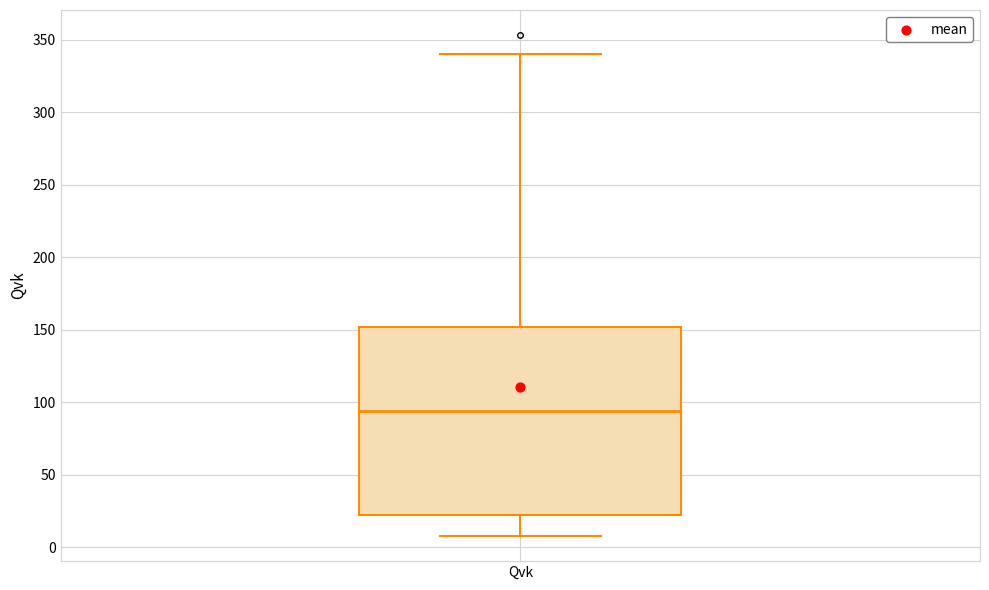

Read this box plot against the y-axis: the position of the median line, the range covered by the box, and the ends of both whiskers. The values are not printed on the chart, so give them approximately, as read against the axis.

median 95, box 20 to 150, whiskers 10 to 340